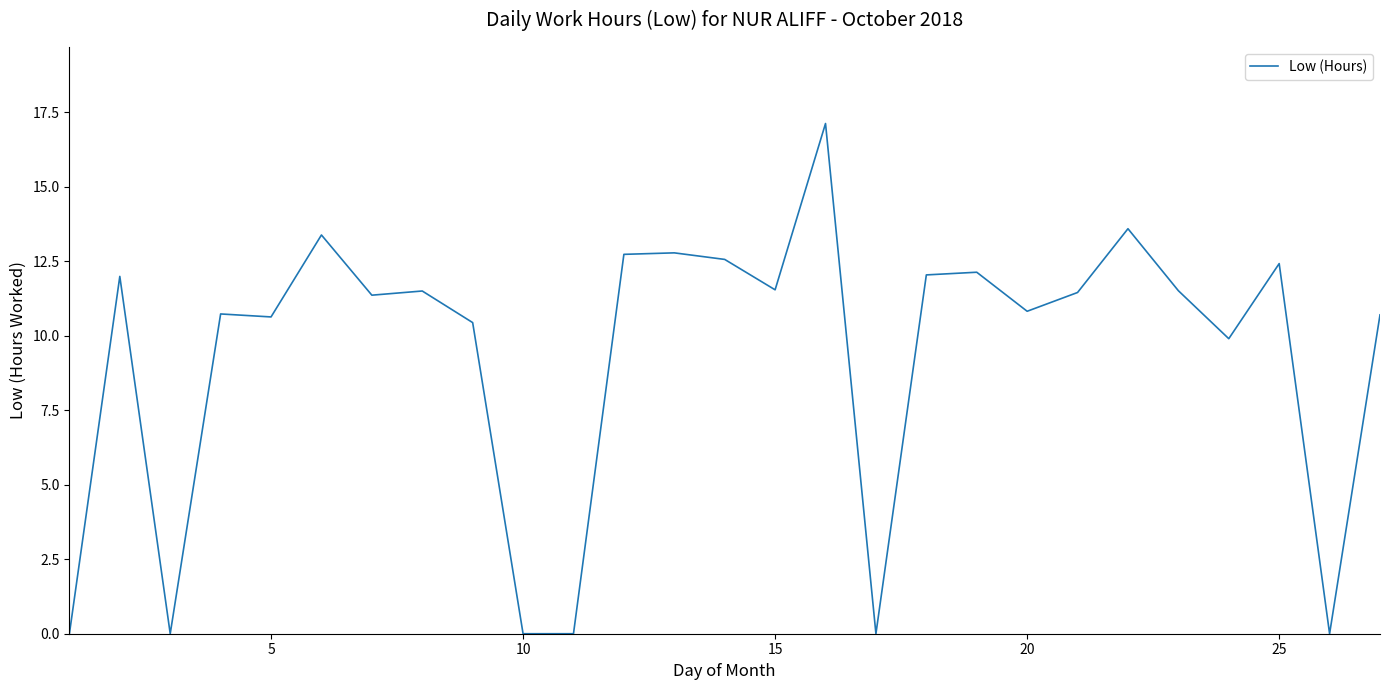

How many values exceed 11?

15